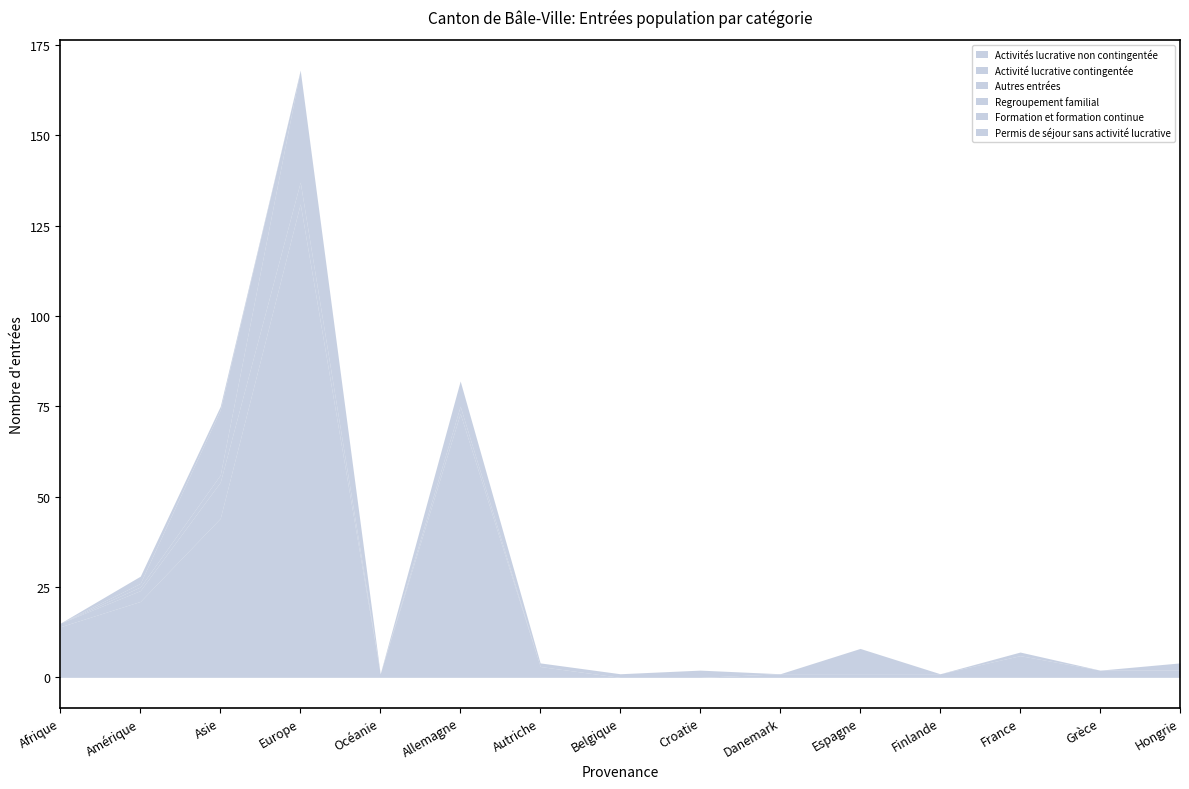

Which series has the largest total across all categories?

Activités lucrative non contingentée